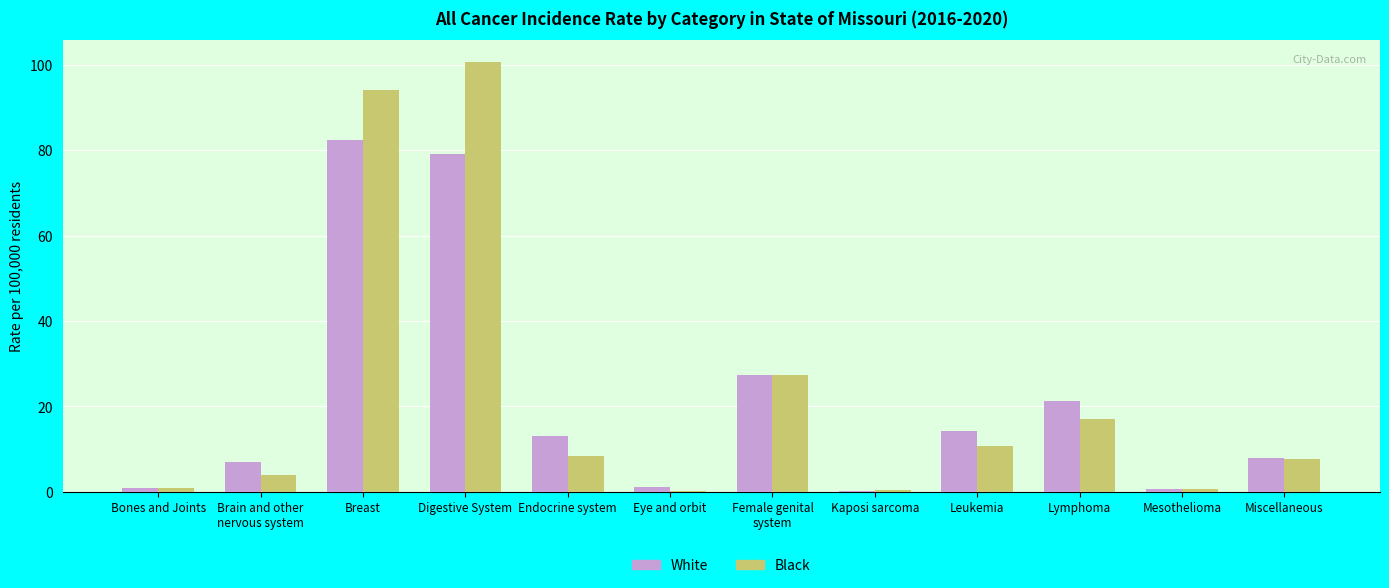

Is it true that White equals 21.3 at Lymphoma?

True